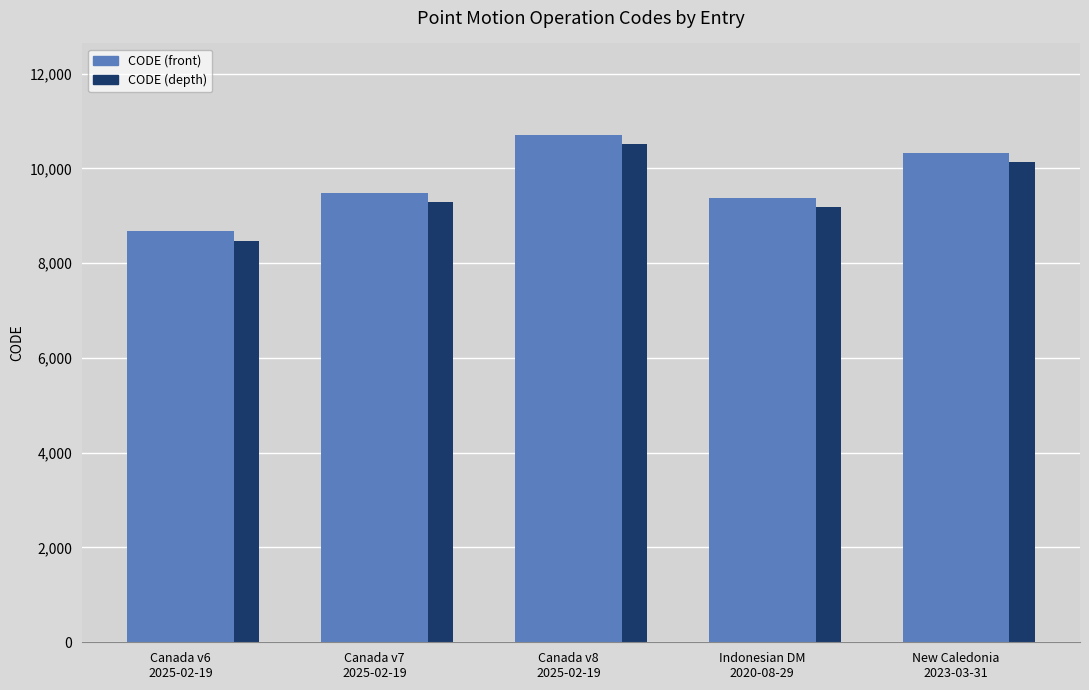

At which category does the chart reach its minimum across all series?

Canada v6
2025-02-19